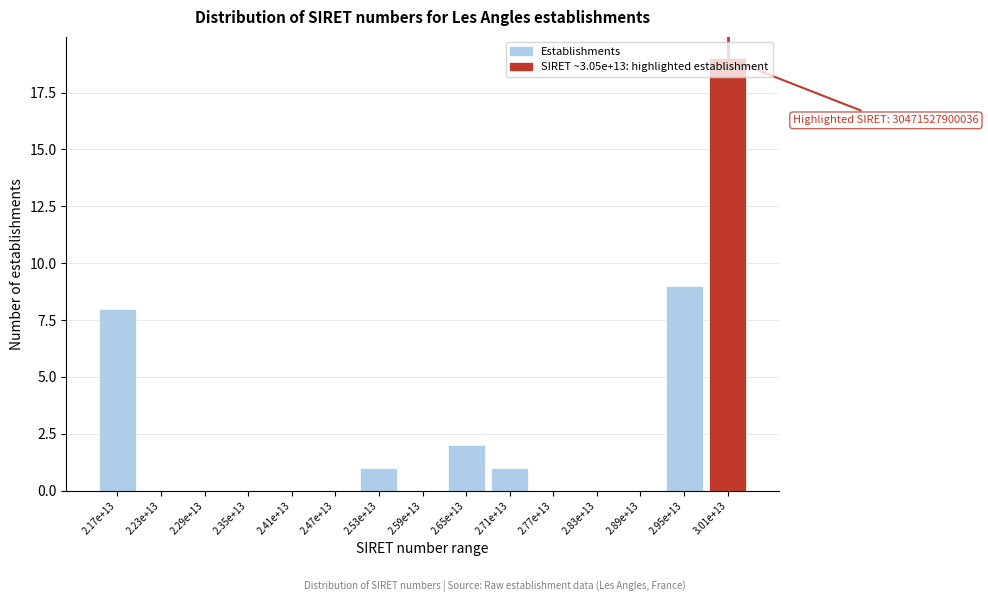

What is the sum of all values?

40